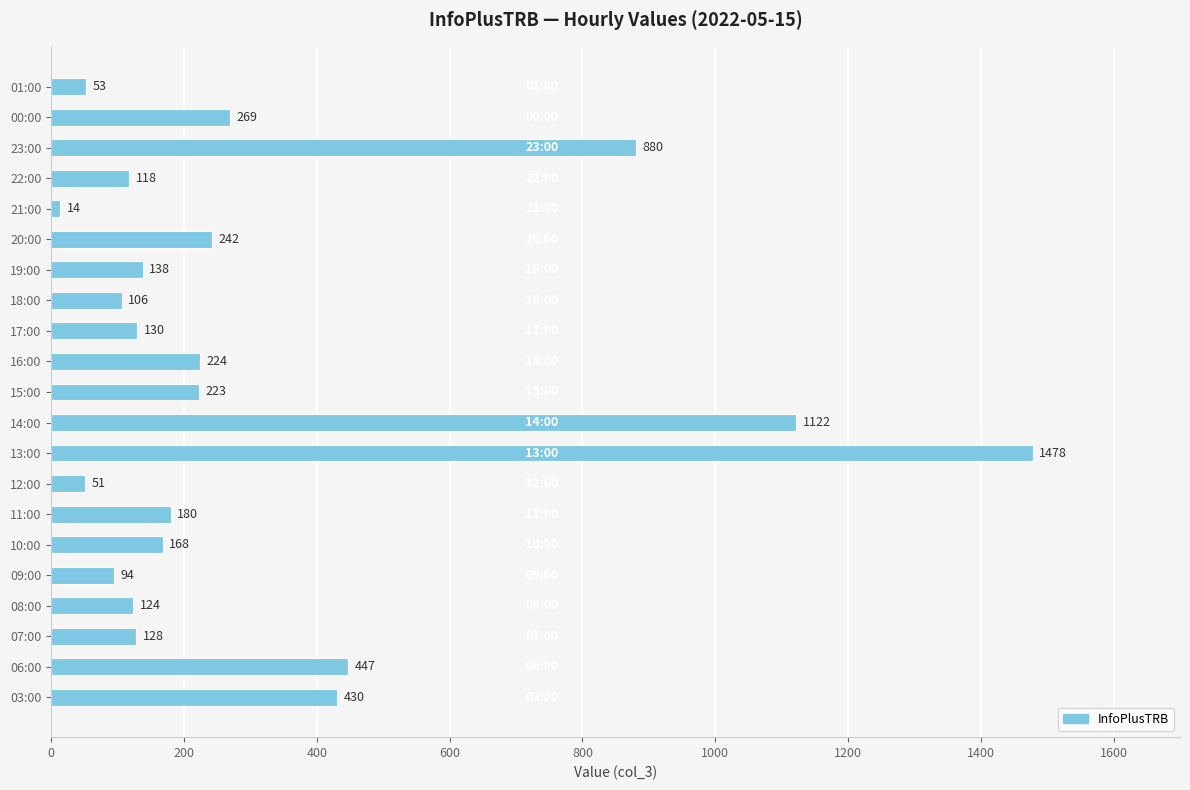

How many data points are less than 168?

10